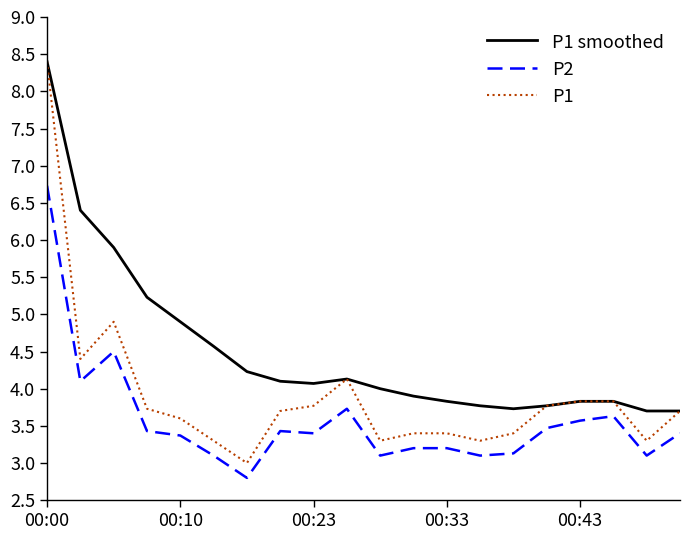

What is the minimum value for P1 smoothed?

3.7